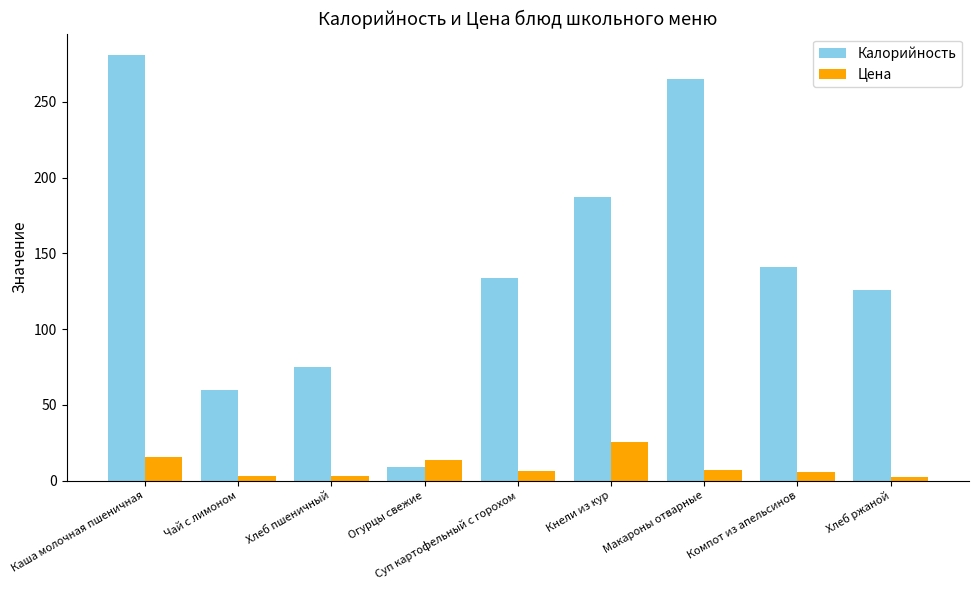

What is the label of the 3rd bar from the left?

Хлеб пшеничный